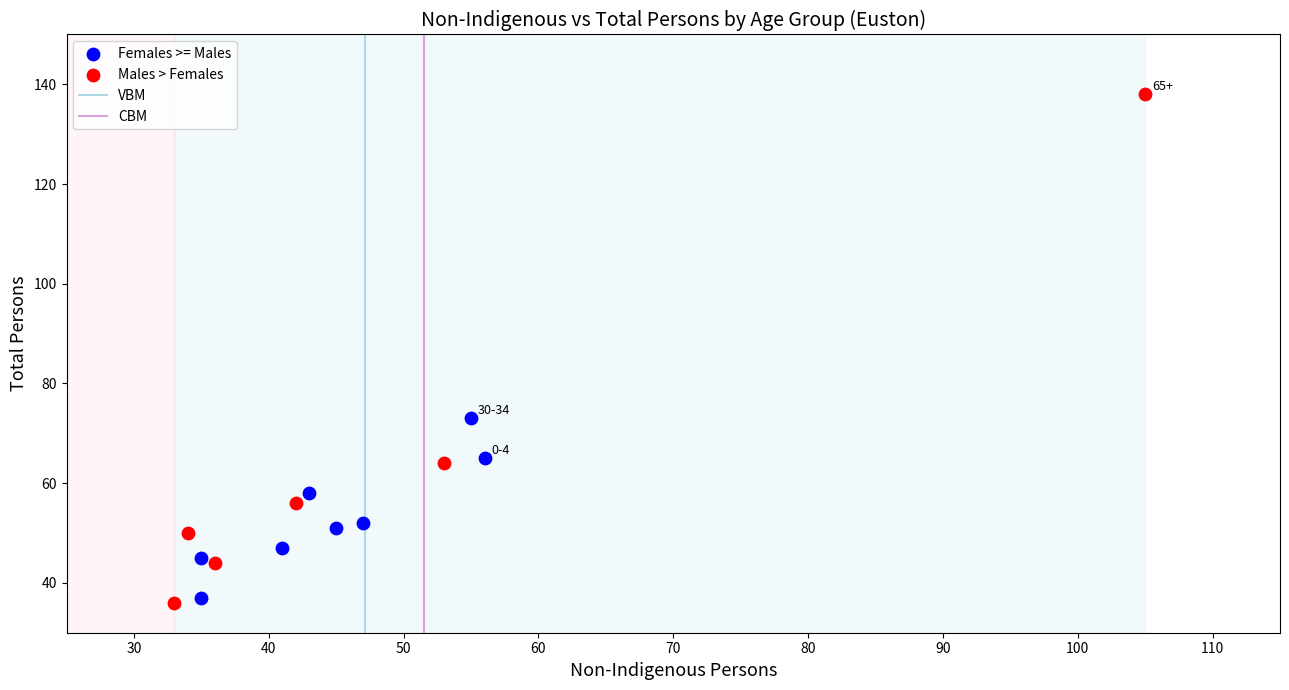

Which series contains the highest Y value?

Males > Females